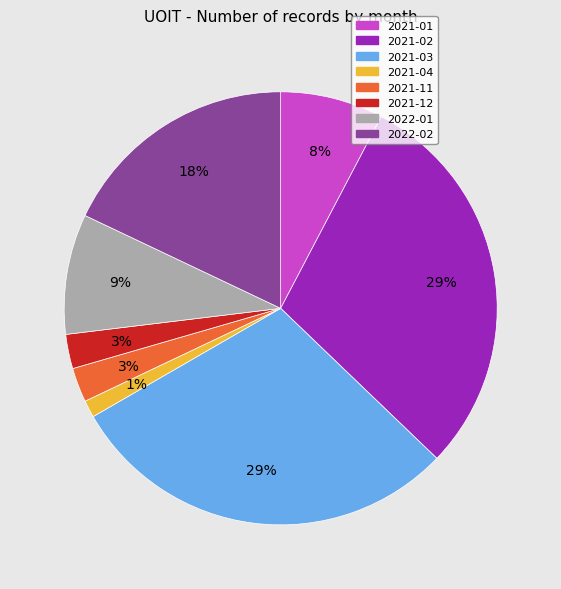

What percentage is the 2022-02 slice, to the nearest percent?

18%